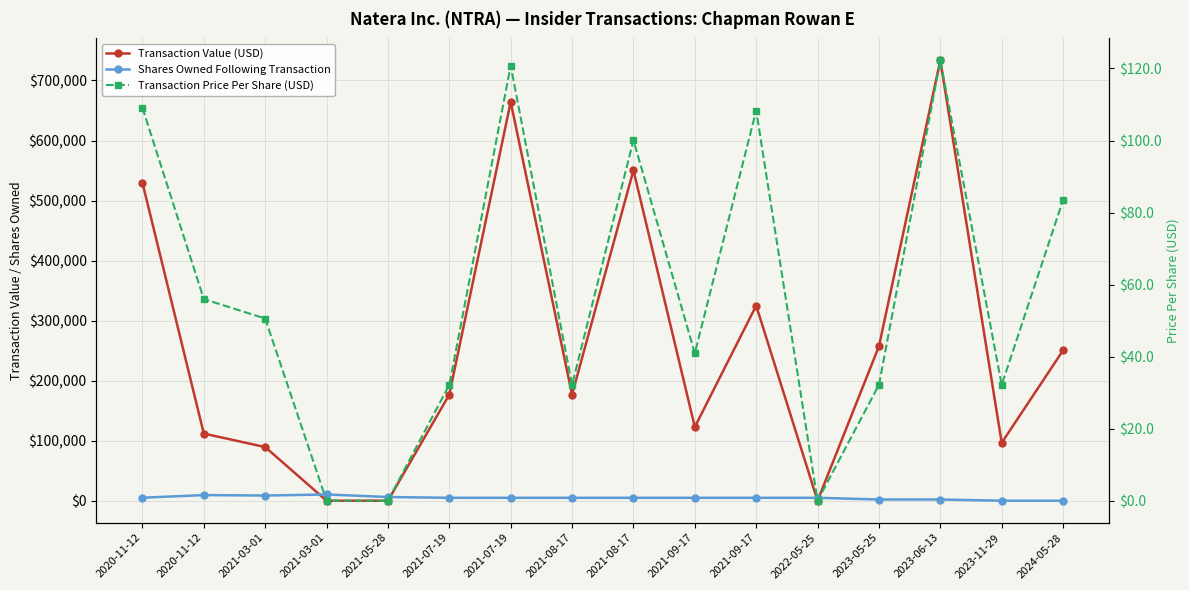

Is the value of Transaction Value (USD) at 2023-05-25 greater than the value of Shares Owned Following Transaction at 2024-05-28?

Yes